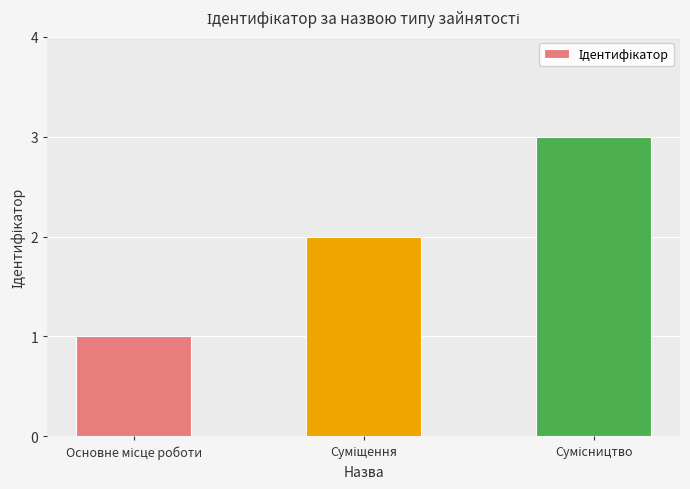

How many series are shown in this chart?

1